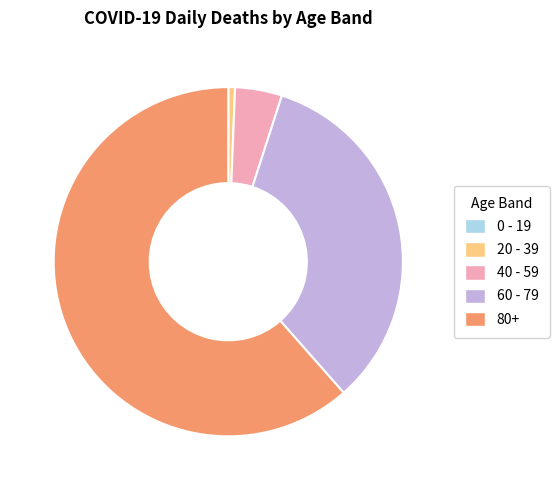

Between 40 - 59 and 80+, which is larger?

80+